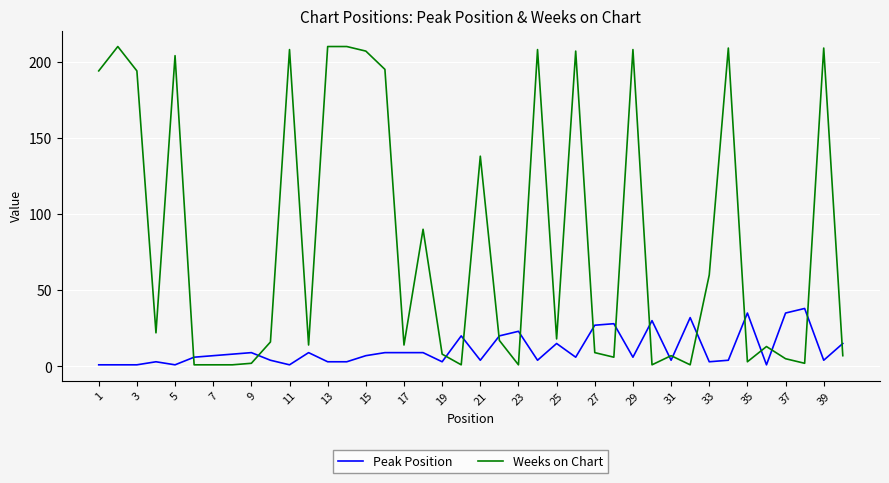

Reading right to left, list all the values displayed in this chart.

Peak Position: 15	4	38	35	1	35	4	3	32	4	30	6	28	27	6	15	4	23	20	4	20	3	9	9	9	7	3	3	9	1	4	9	8	7	6	1	3	1	1	1
Weeks on Chart: 7	209	2	5	13	3	209	60	1	7	1	208	6	9	207	18	208	1	17	138	1	8	90	14	195	207	210	210	14	208	16	2	1	1	1	204	22	194	210	194